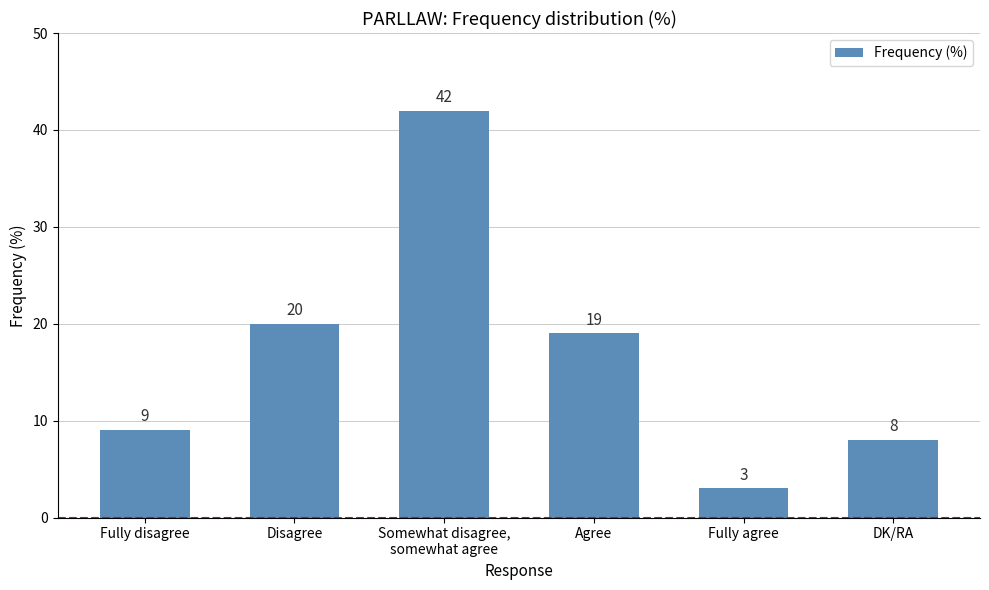

At which label is the value closest to 22?

Disagree